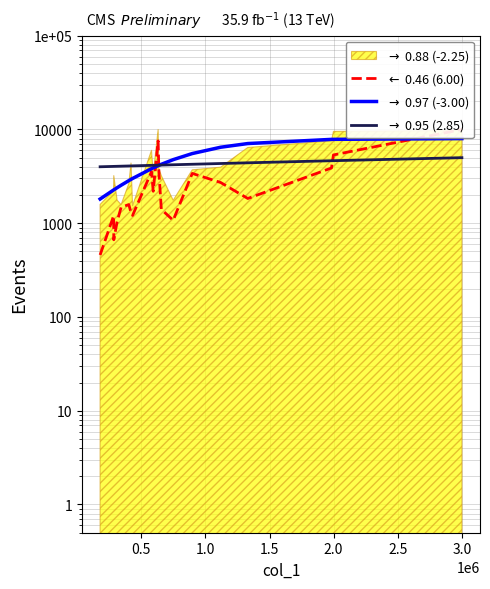

The value of $\leftarrow$ 0.46 (6.00) at 3.5 is 1608.7. True or false?

False